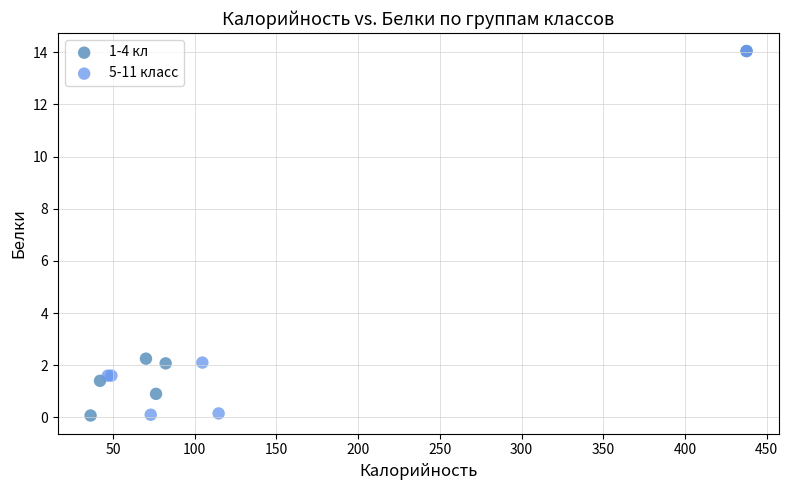

What are all the series names shown in the legend?

1-4 кл, 5-11 класс